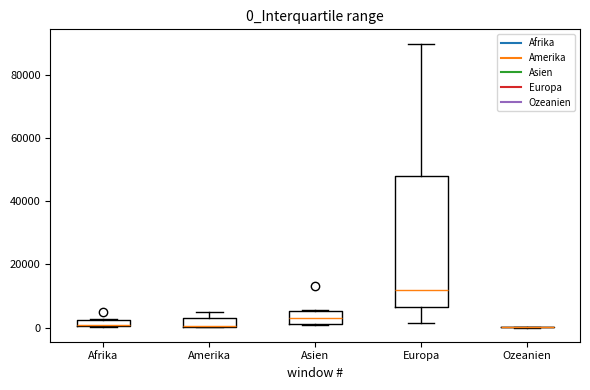

Where is the upper edge of the box for Asien on the y-axis? The values are not printed on the chart, so give them approximately, as read against the axis.

6000